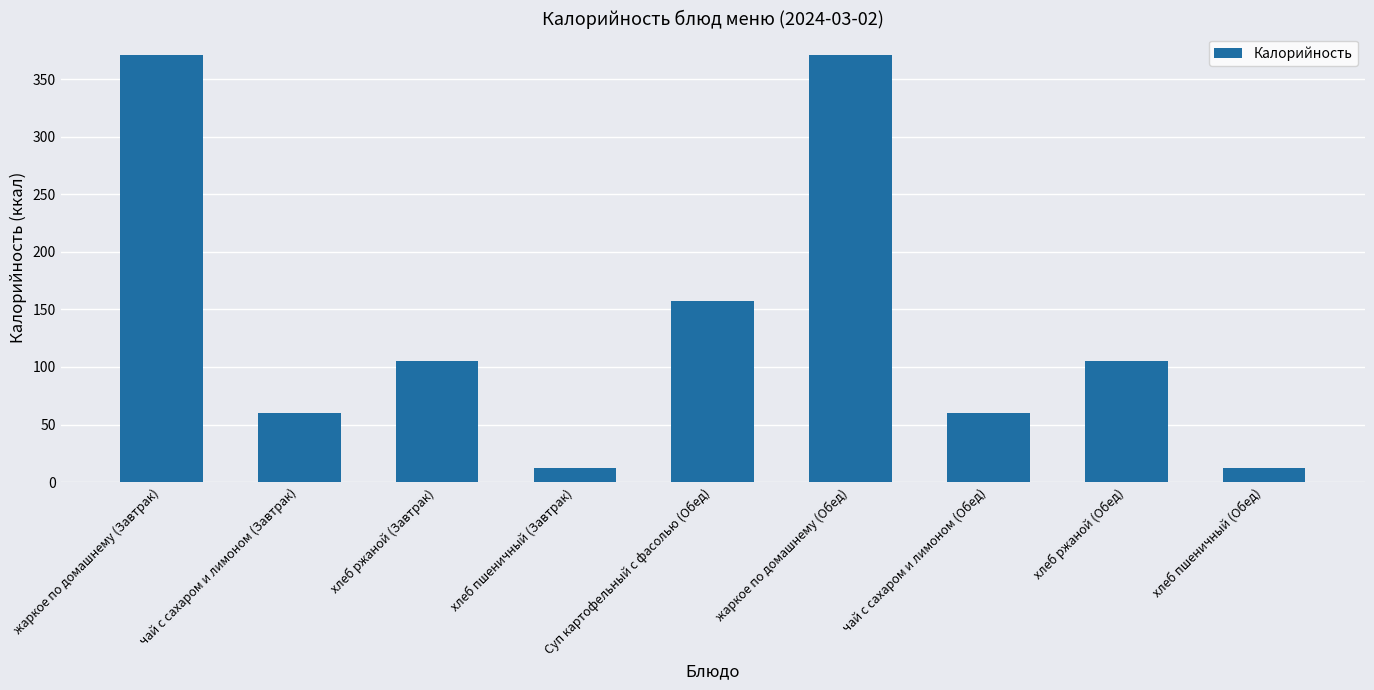

What is the minimum value shown in the chart?

12.1